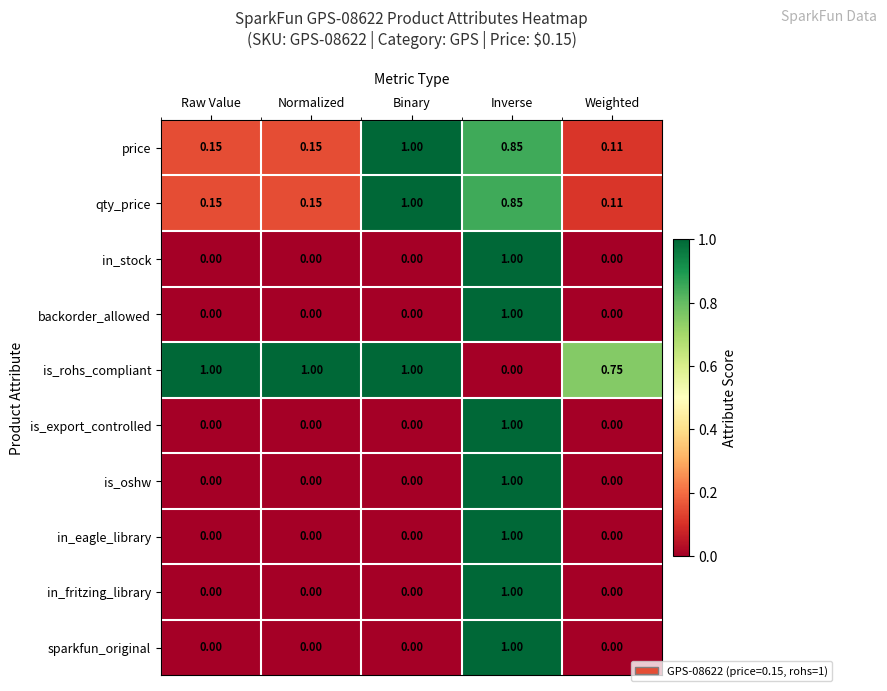

Which category has the highest value in the price series?

Binary